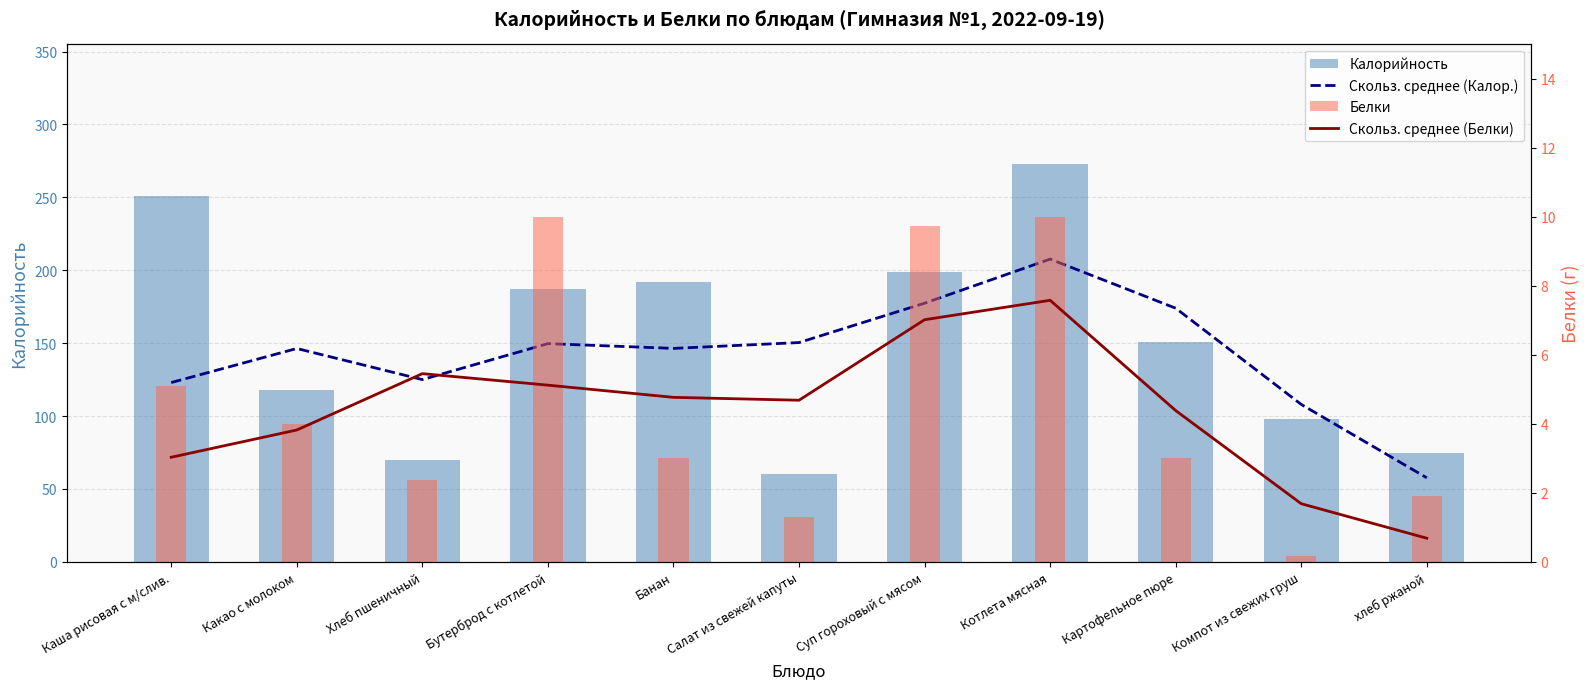

At which label does Скольз. среднее (Белки) reach its peak?

Котлета мясная